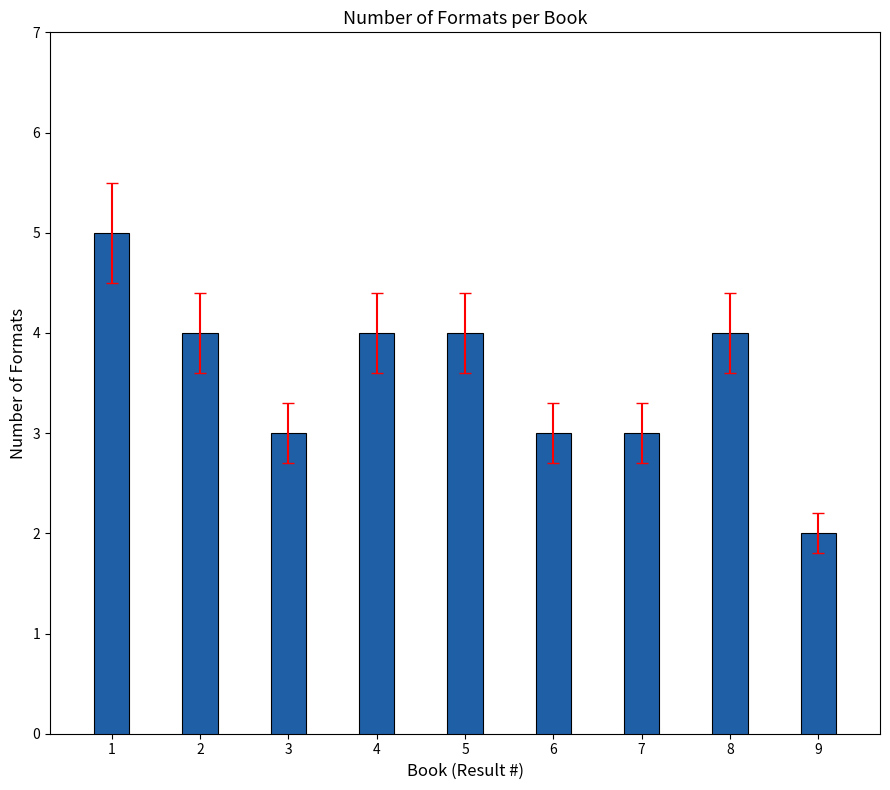

Reading right to left, transcribe all the data shown in this chart.

9=2	8=4	7=3	6=3	5=4	4=4	3=3	2=4	1=5